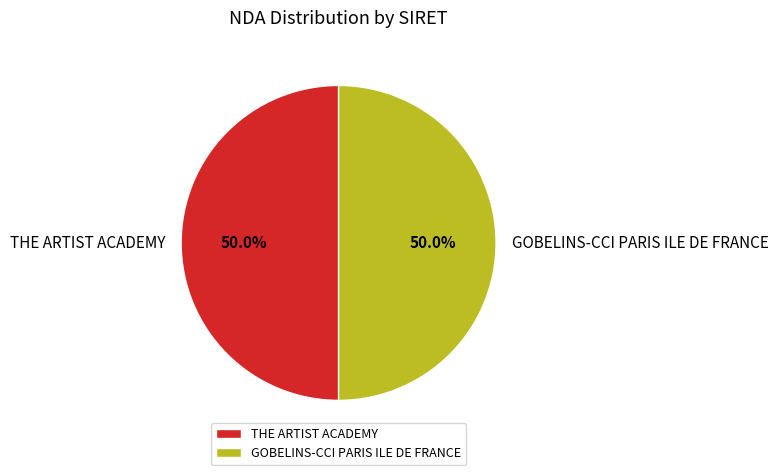

Combined, do THE ARTIST ACADEMY and GOBELINS-CCI PARIS ILE DE FRANCE account for over 50%?

Yes